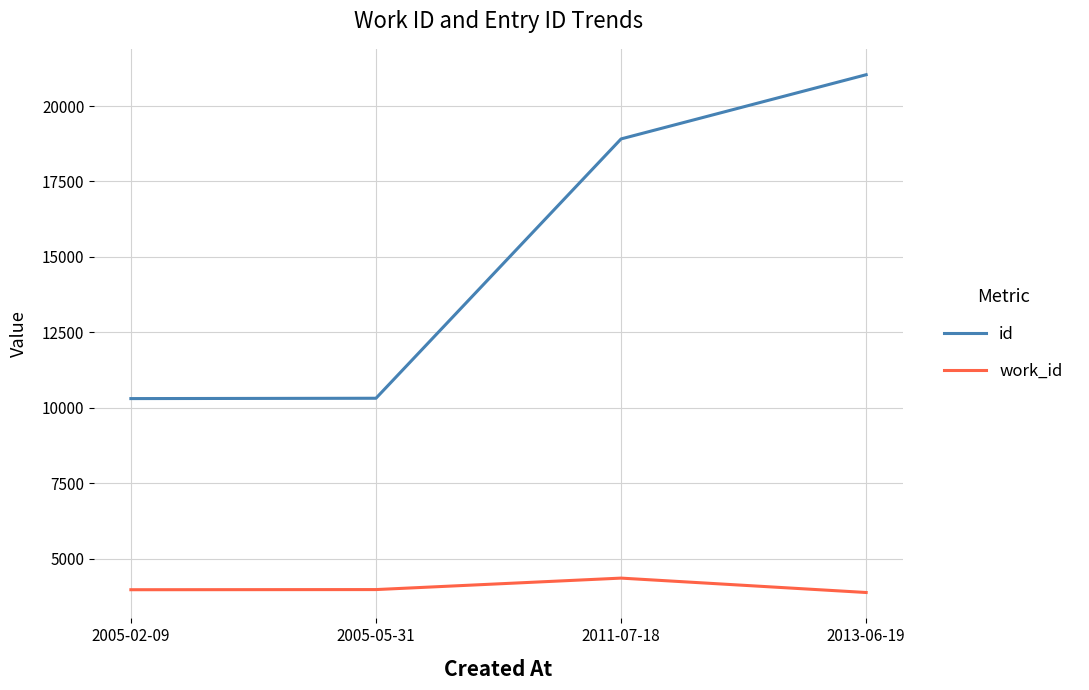

Rank the series by their average value, from highest to lowest.

id, work_id